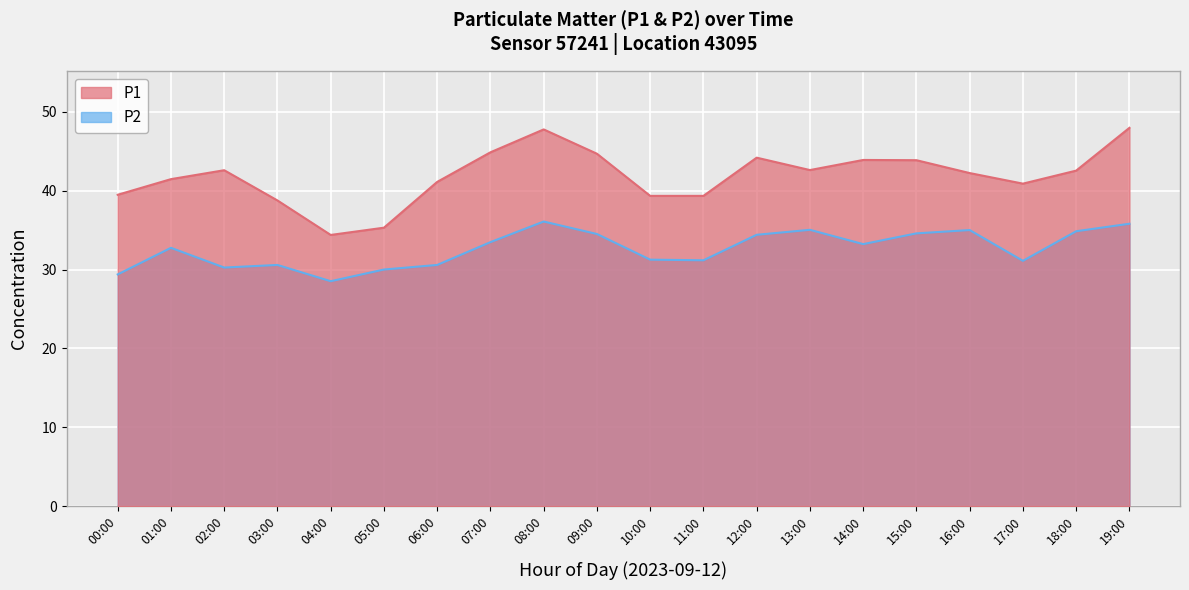

True or false: P2 and P1 intersect in this chart.

False